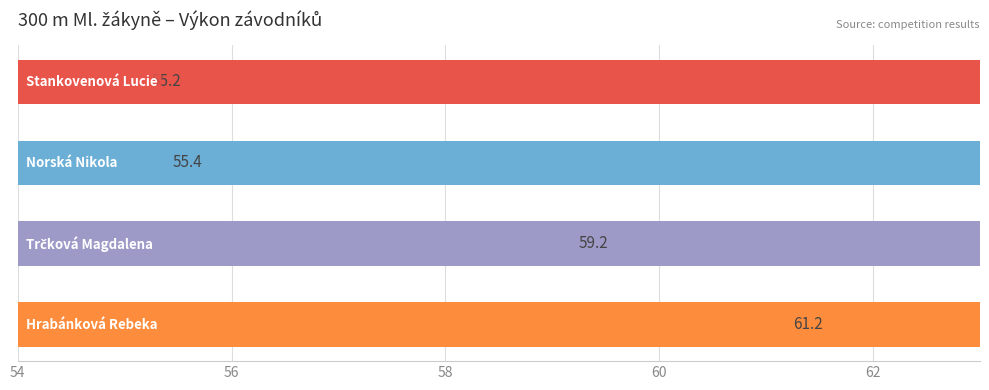

How many categories are shown in the chart?

4